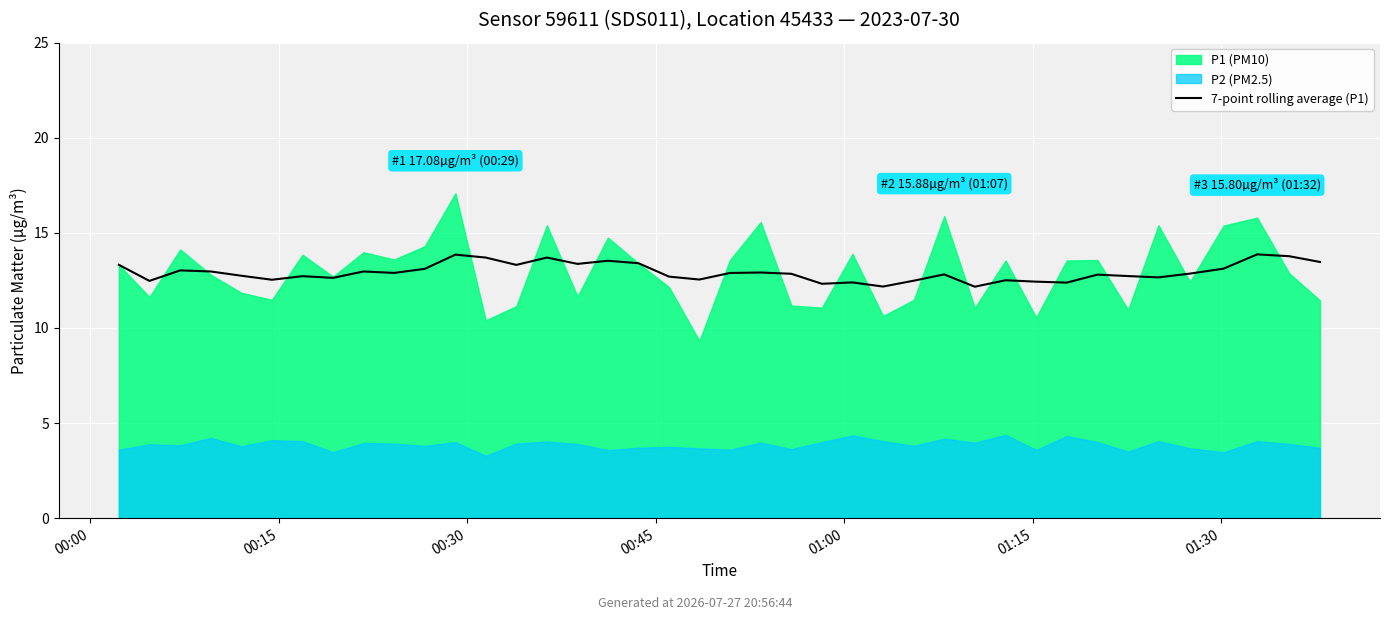

The chart shows a value of 20.7 at 25. True or false?

False